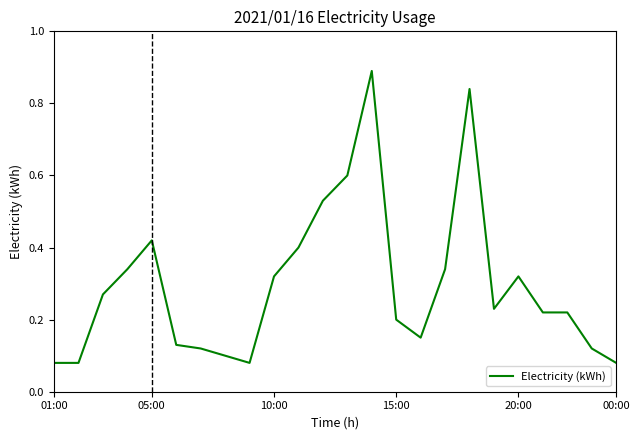

How many interior local peaks (higher than both neighbors) does the data have?

4